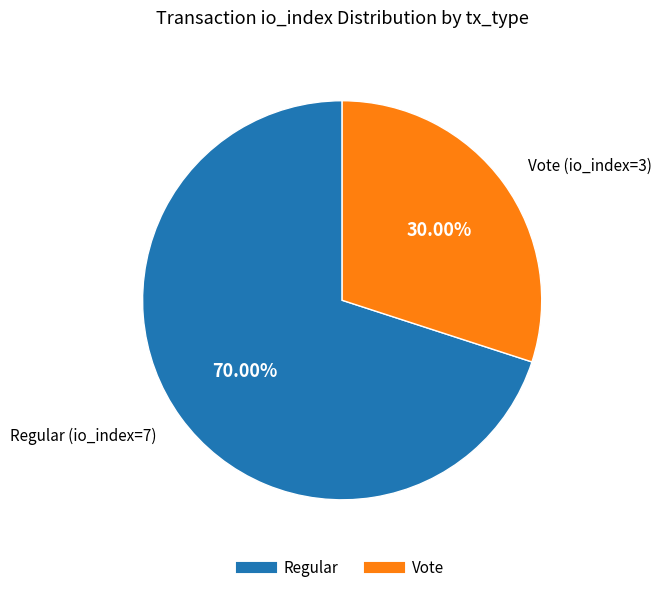

Does any single category account for the majority?

Yes